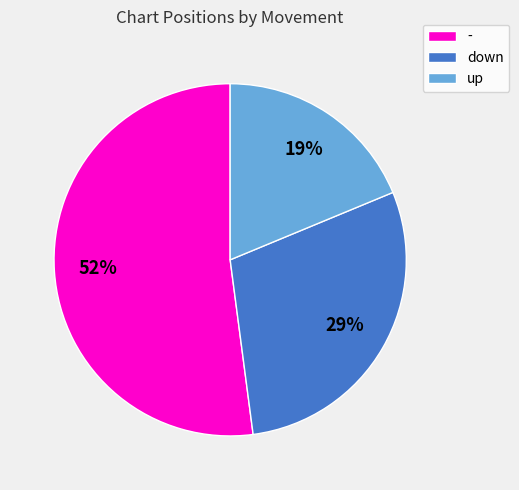

To the nearest percent, what is the difference between the largest and smallest slice percentages?

33%